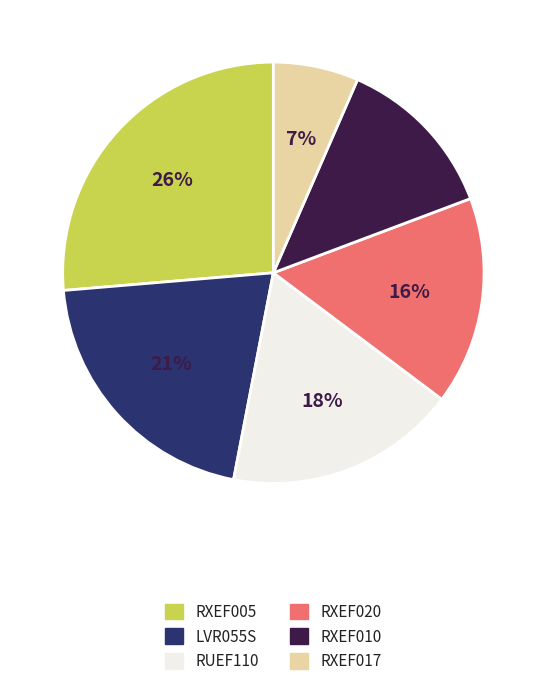

Is there any slice that represents more than half of the pie?

No